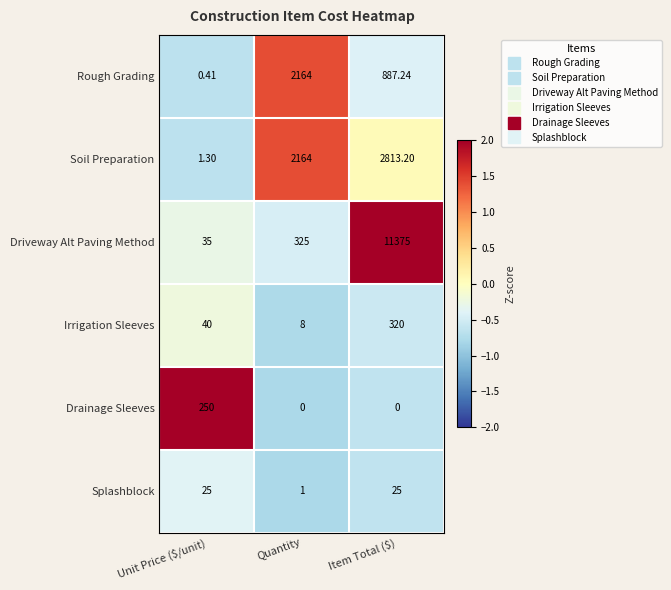

Which category has the lowest value in the Splashblock series?

Quantity